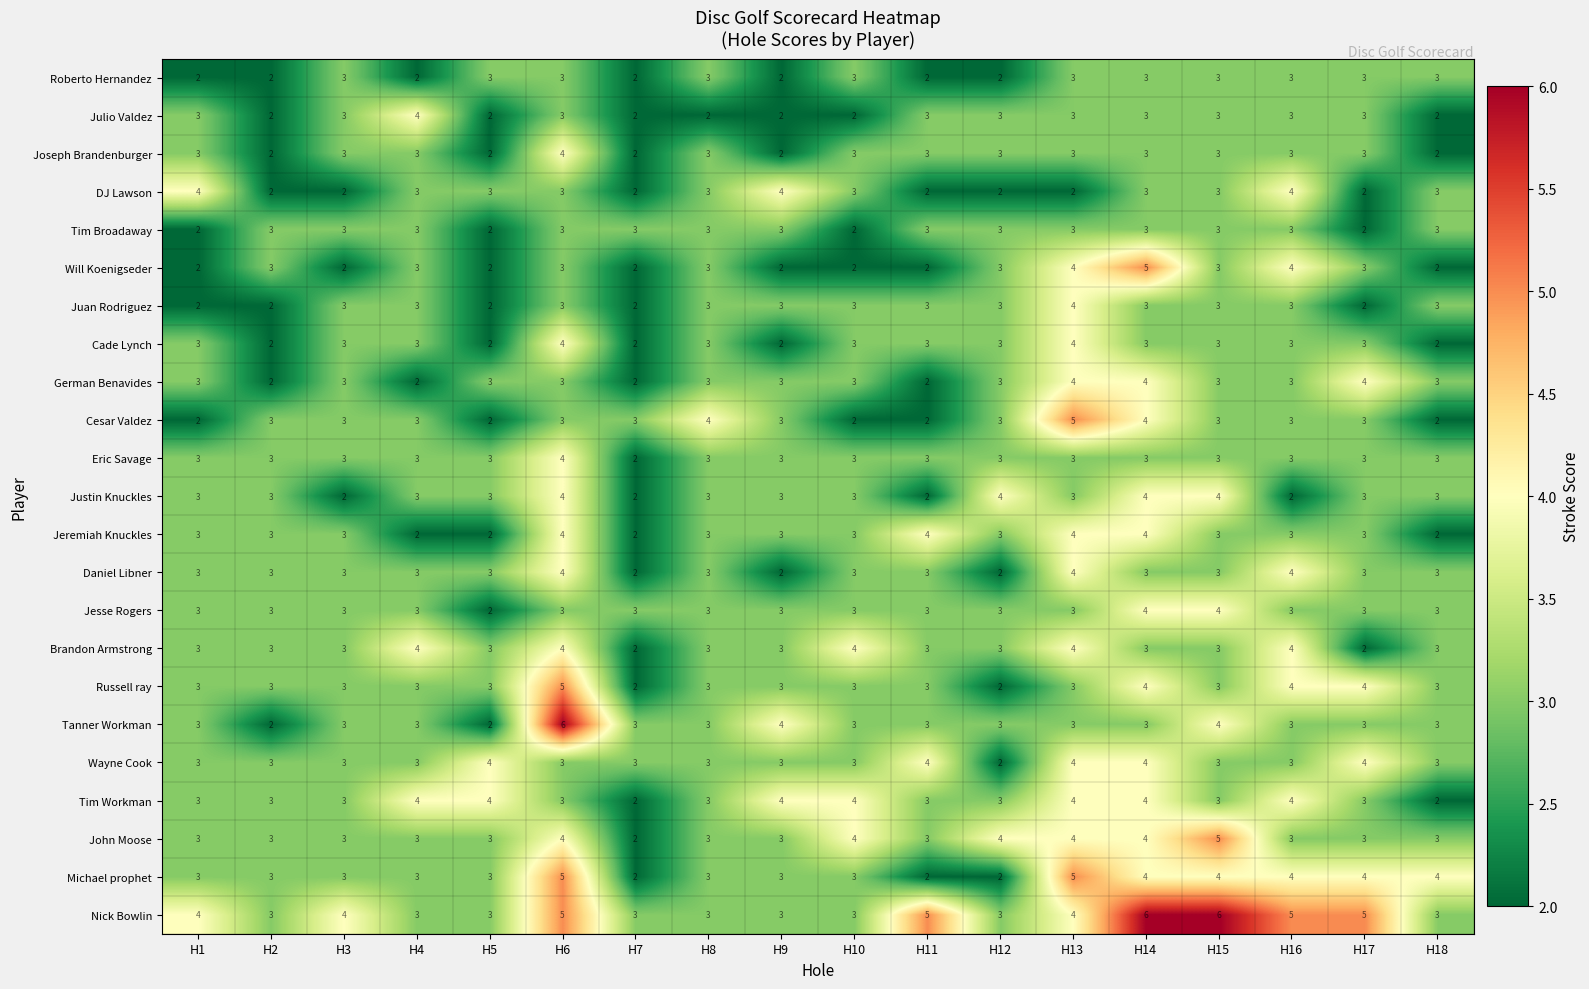

What is the average value of the Michael prophet series?

3